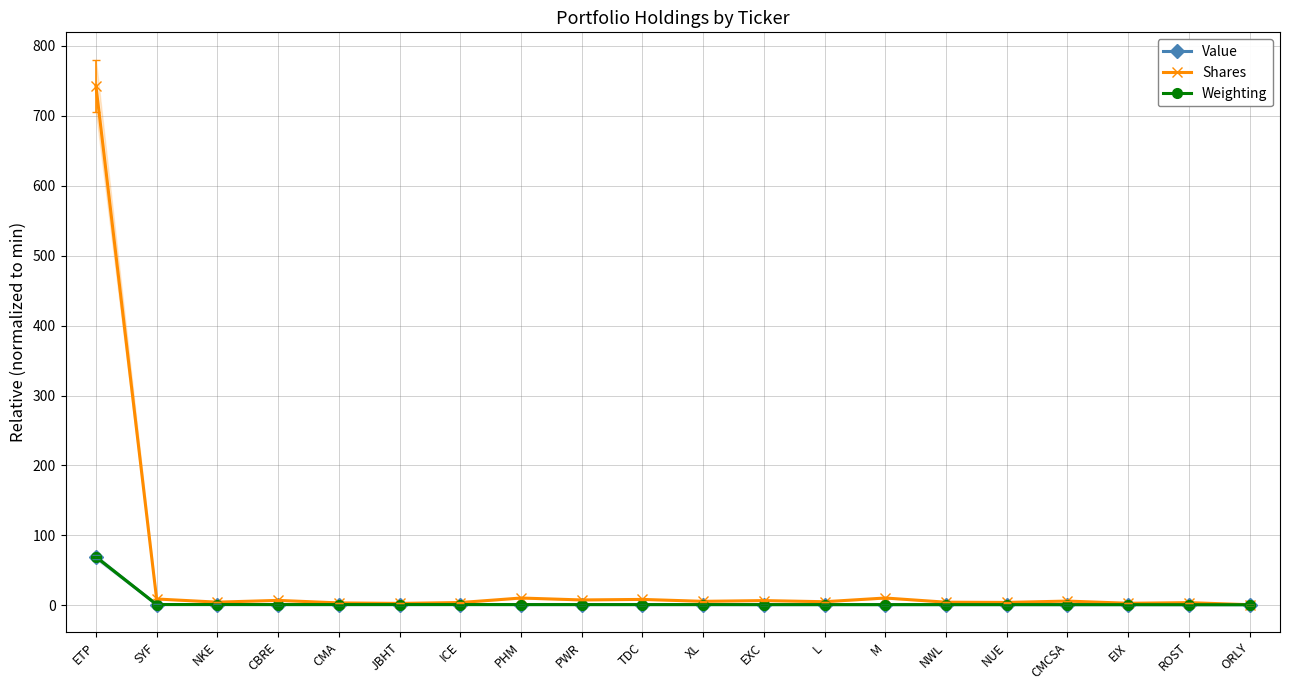

What is the total value across all series at M?

12.8